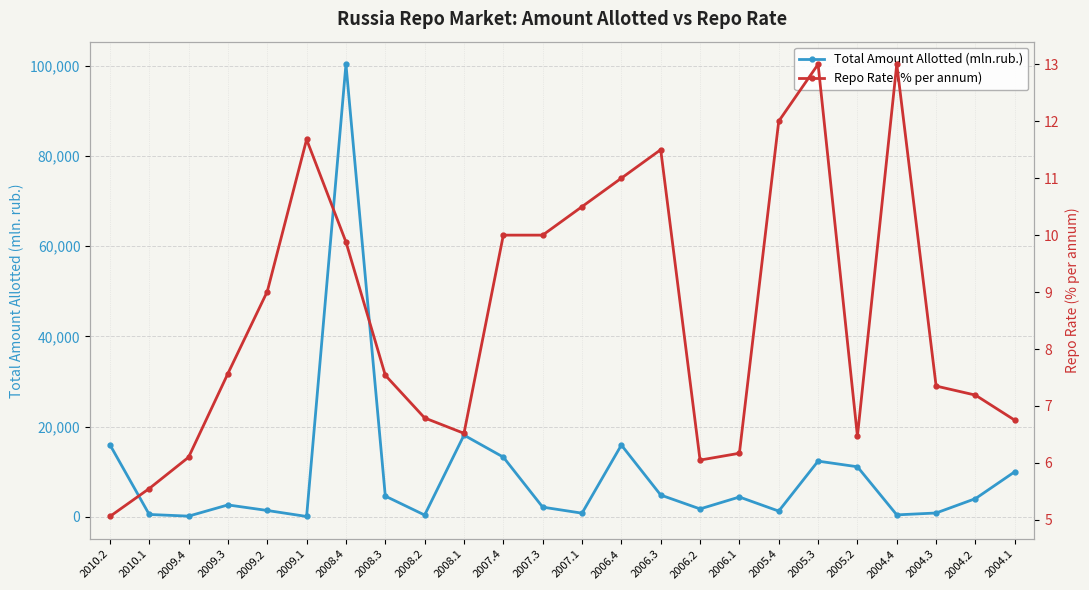

What is the average value of the Repo Rate (% per annum) series?

8.6